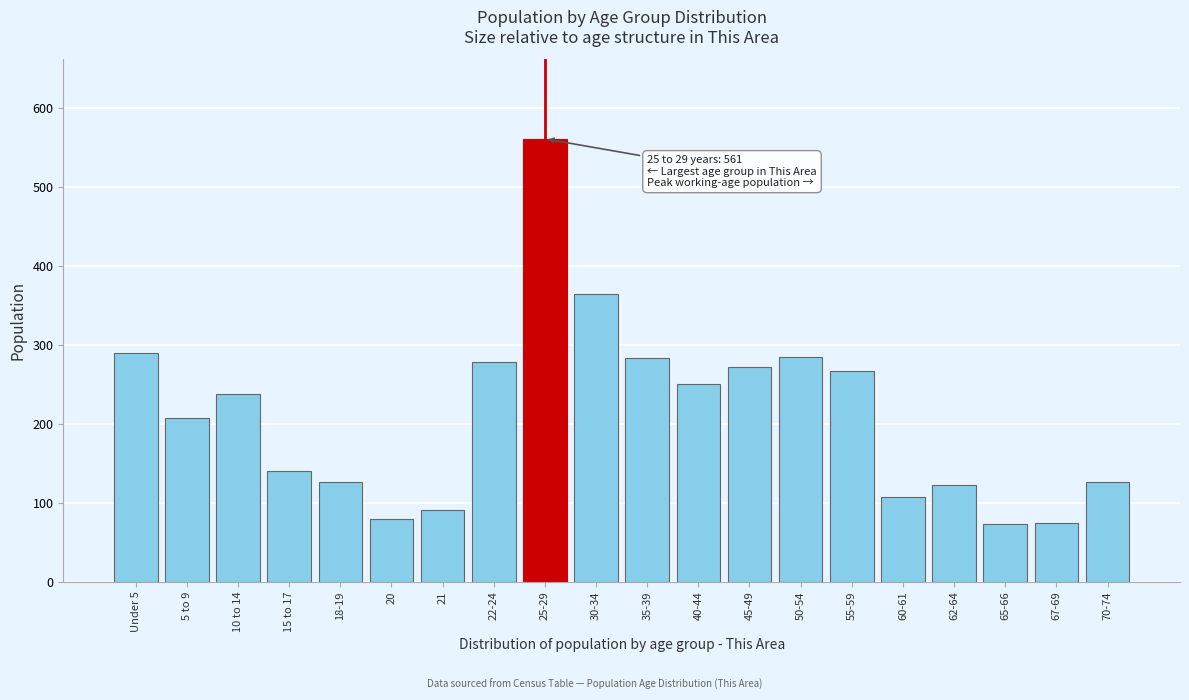

What is the label of the 3rd bar from the left?

10 to 14